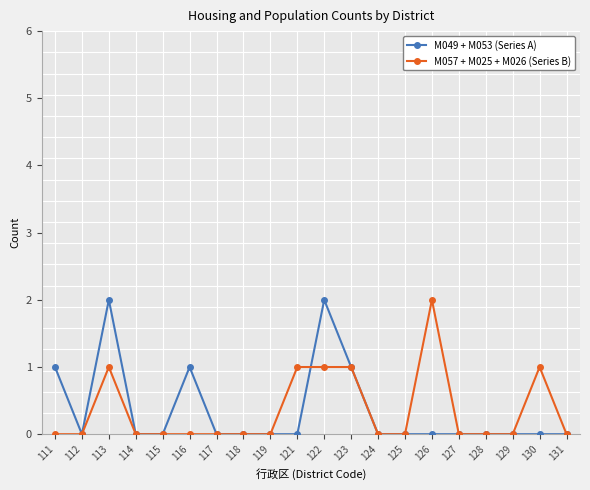

The value of M049 + M053 (Series A) at 129 is 0. True or false?

True